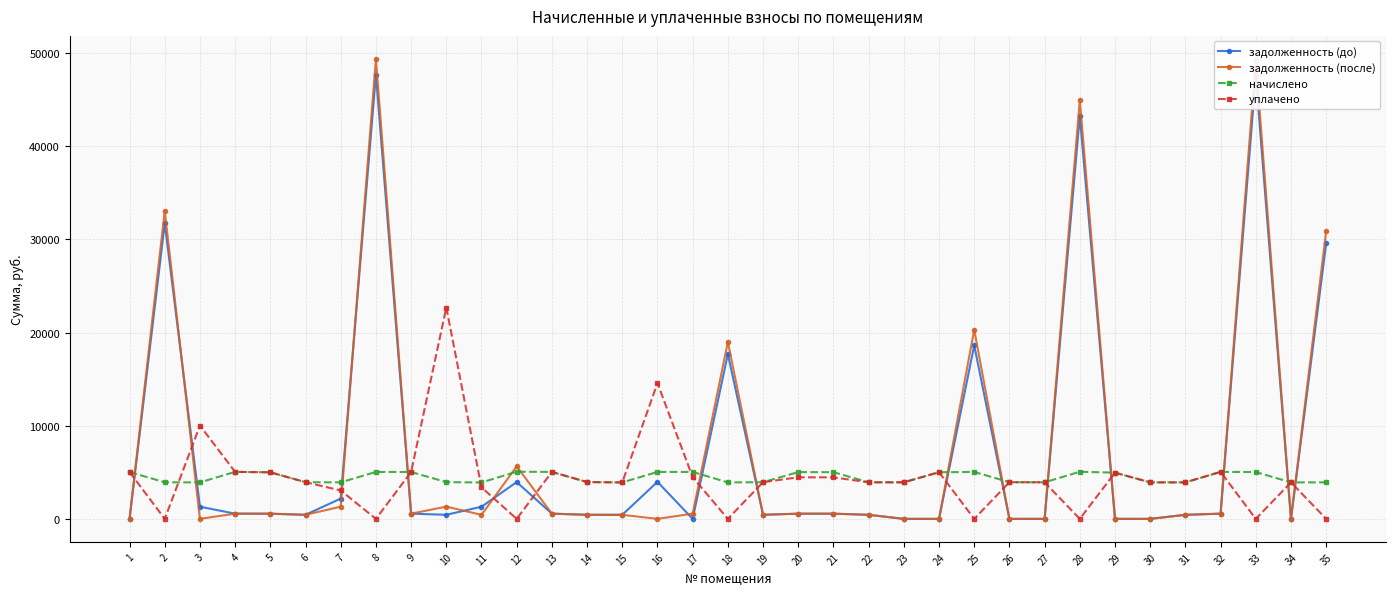

How many values in the задолженность (после) series exceed 555?

18